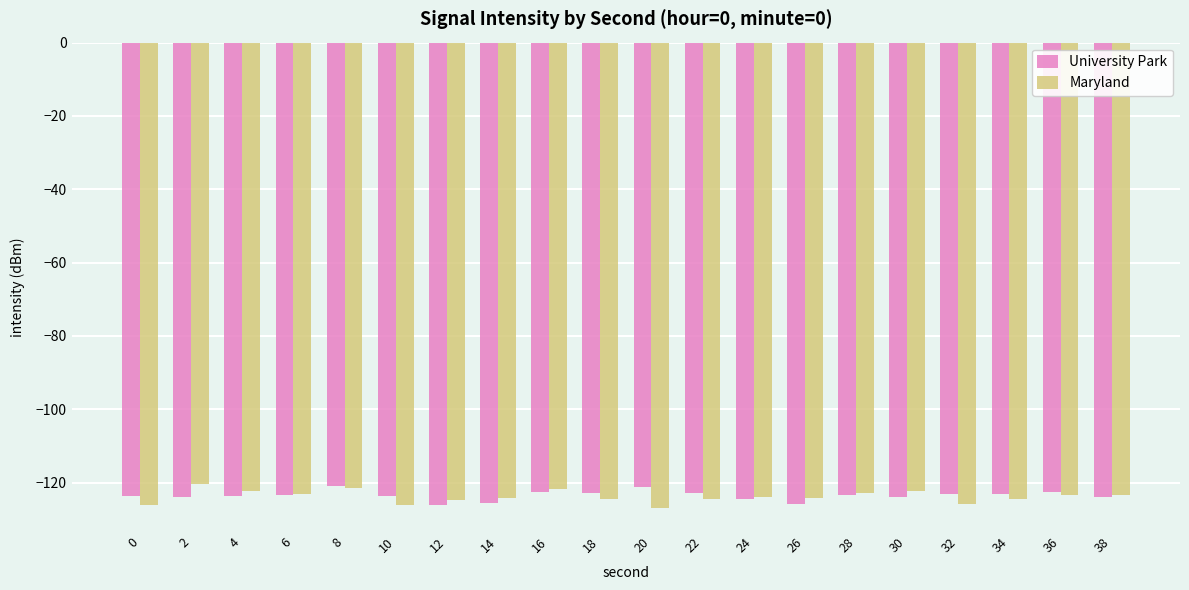

What is the total value across all series at 28?

-246.2